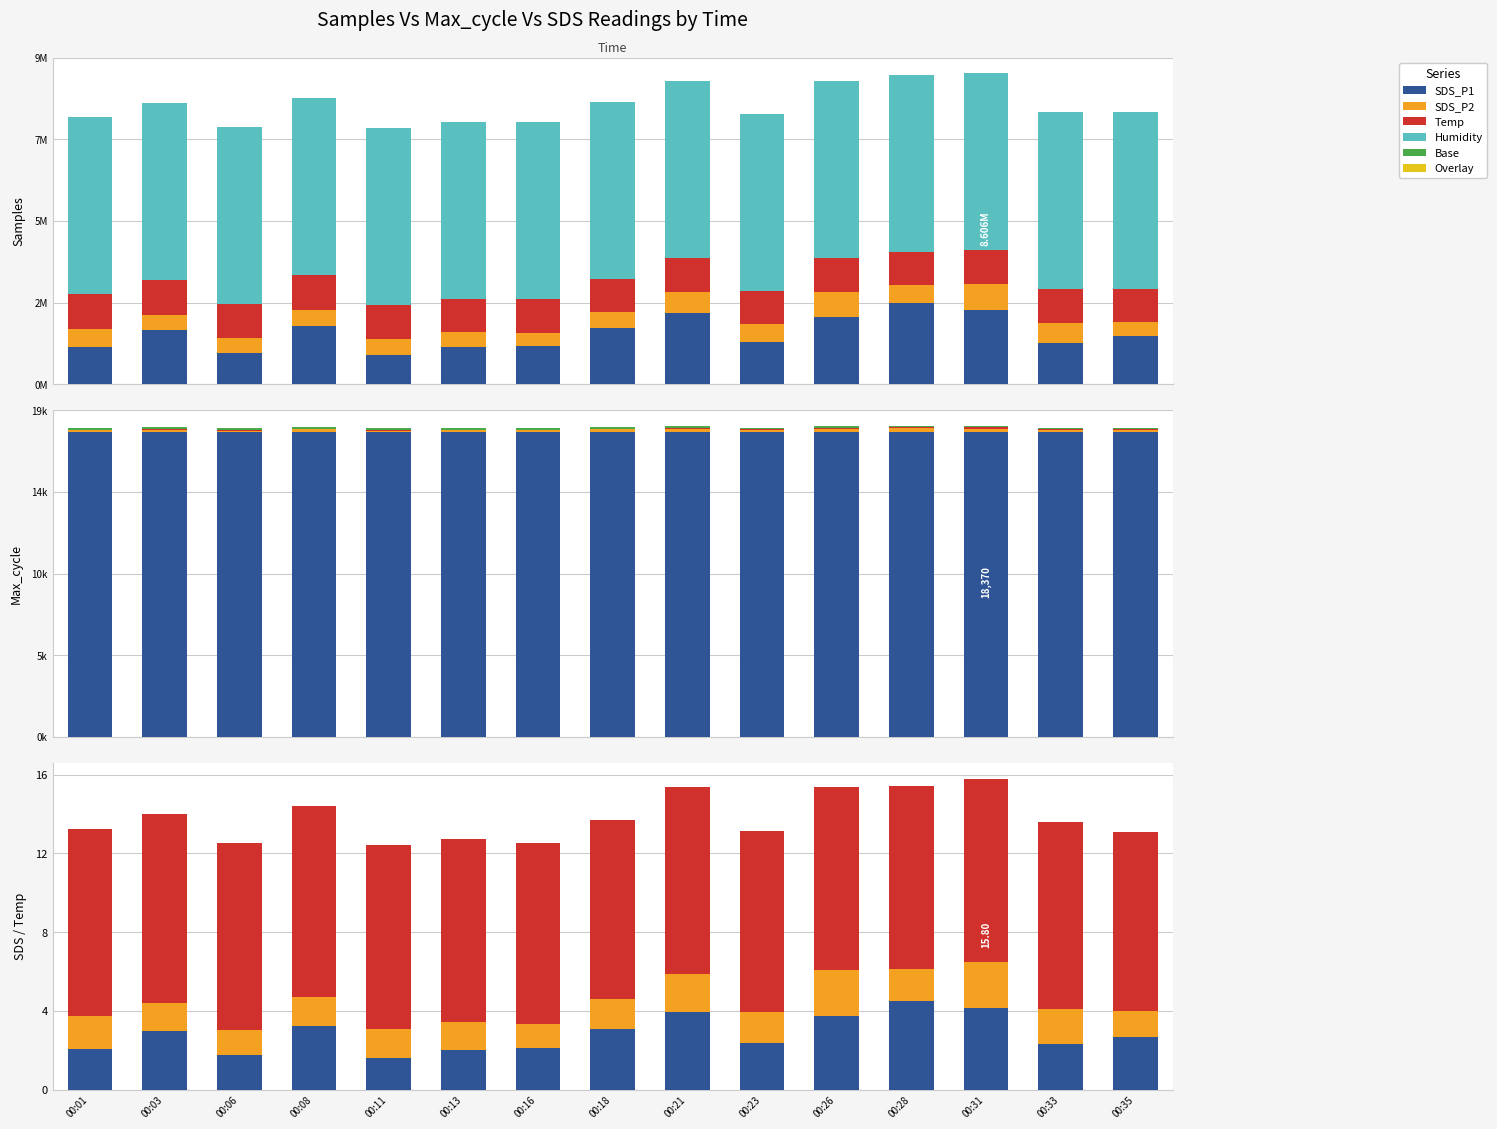

List the labels in order of Temp value, smallest first.

00:18, 00:35, 00:16, 00:23, 00:11, 00:13, 00:26, 00:28, 00:31, 00:01, 00:06, 00:21, 00:33, 00:03, 00:08